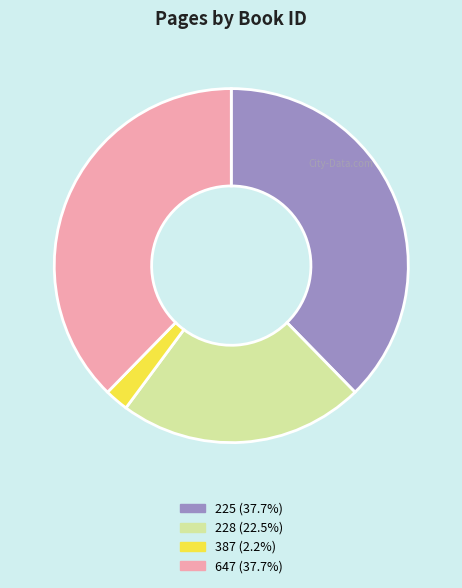

Combined, do 228 and 387 account for over 50%?

No